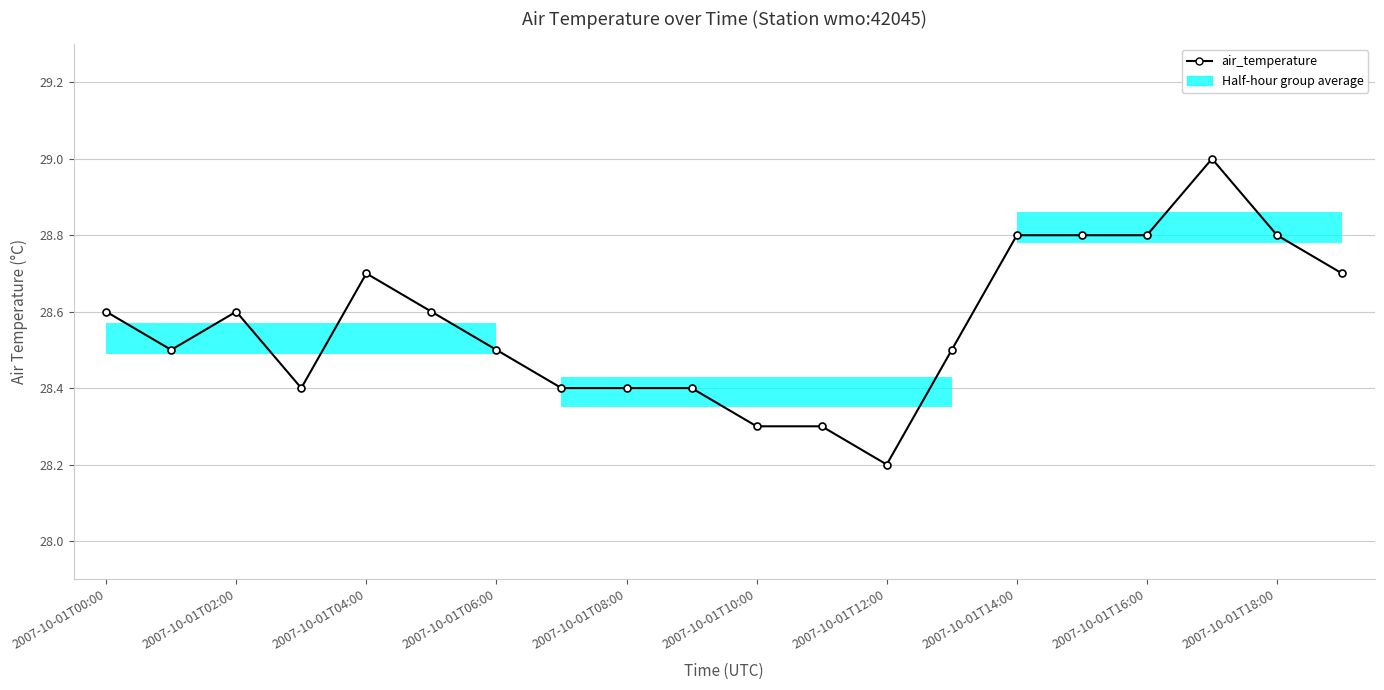

The chart shows a value of 28.5 at 13. True or false?

True